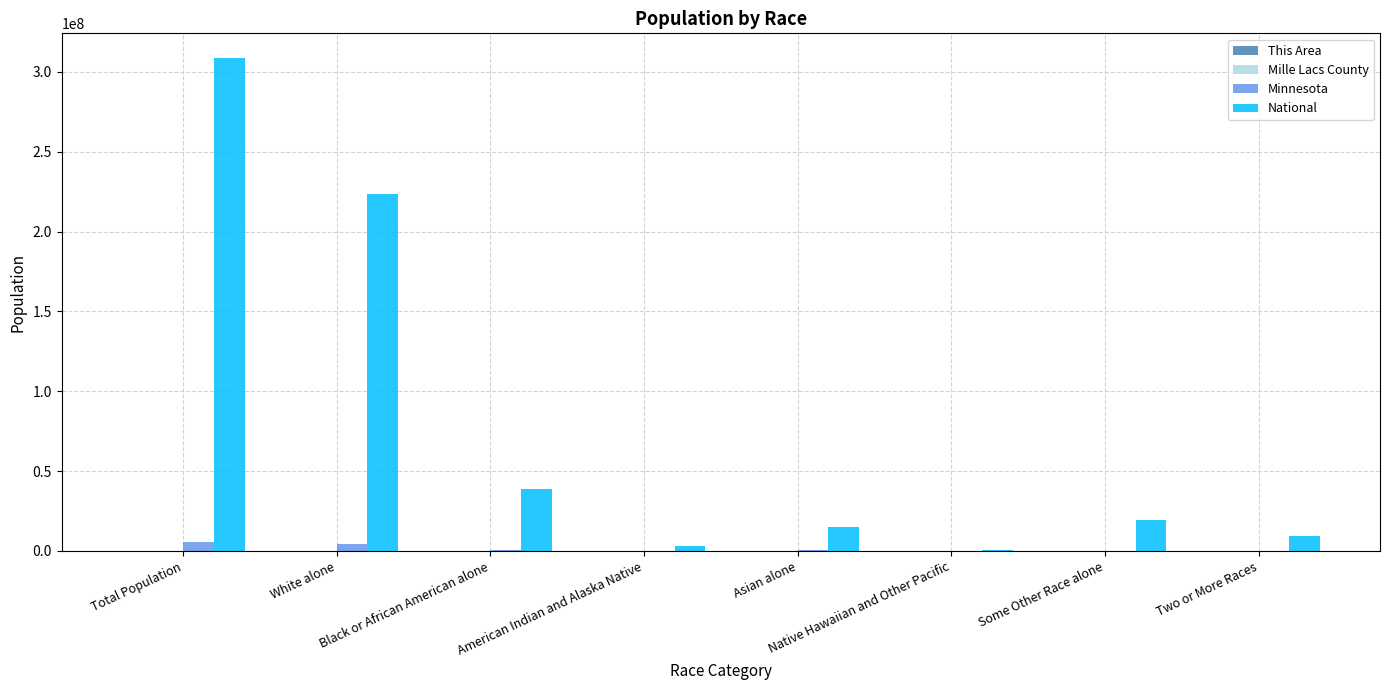

Which series changed the most between Total Population and American Indian and Alaska Native?

National